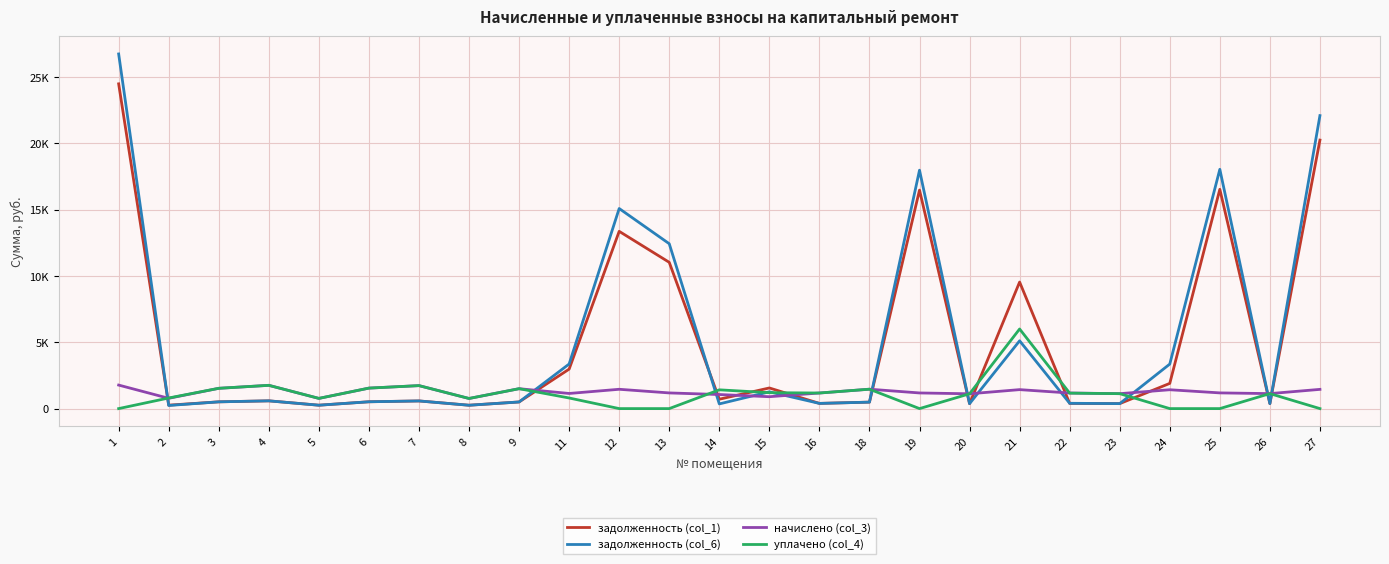

What are all the series names shown in the legend?

задолженность (col_1), задолженность (col_6), начислено (col_3), уплачено (col_4)